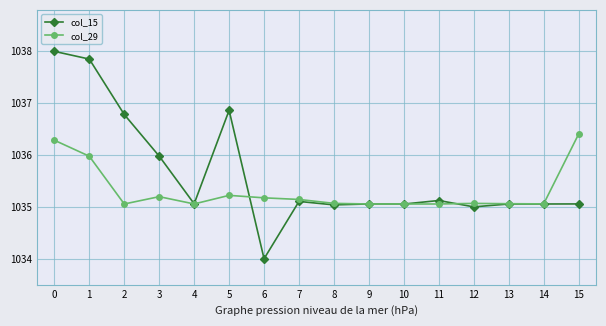

Is the value of col_15 at 14 greater than the value of col_29 at 15?

No